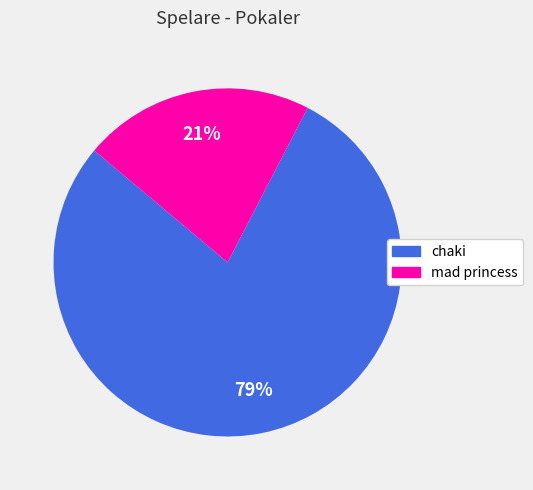

Rank the categories by value from lowest to highest.

mad princess, chaki